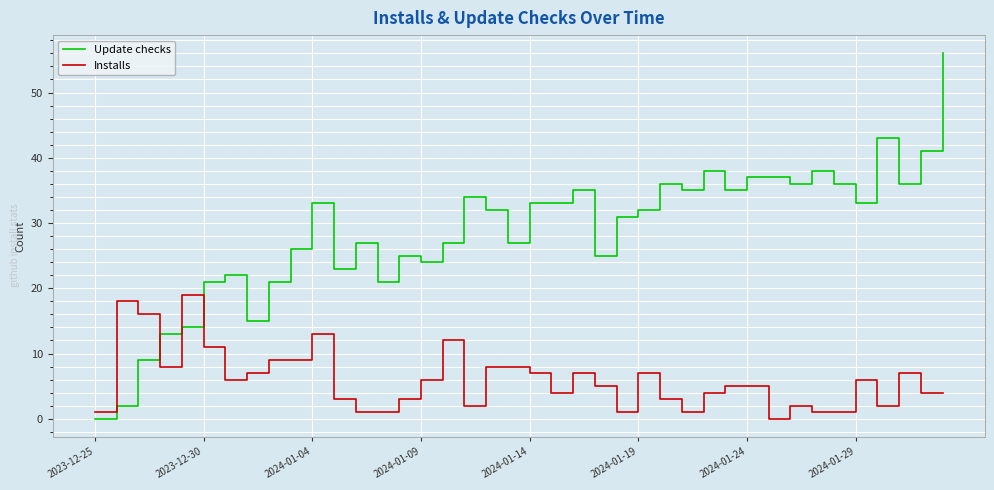

Which series ends up on top after the final intersection of Installs and Update checks?

Update checks